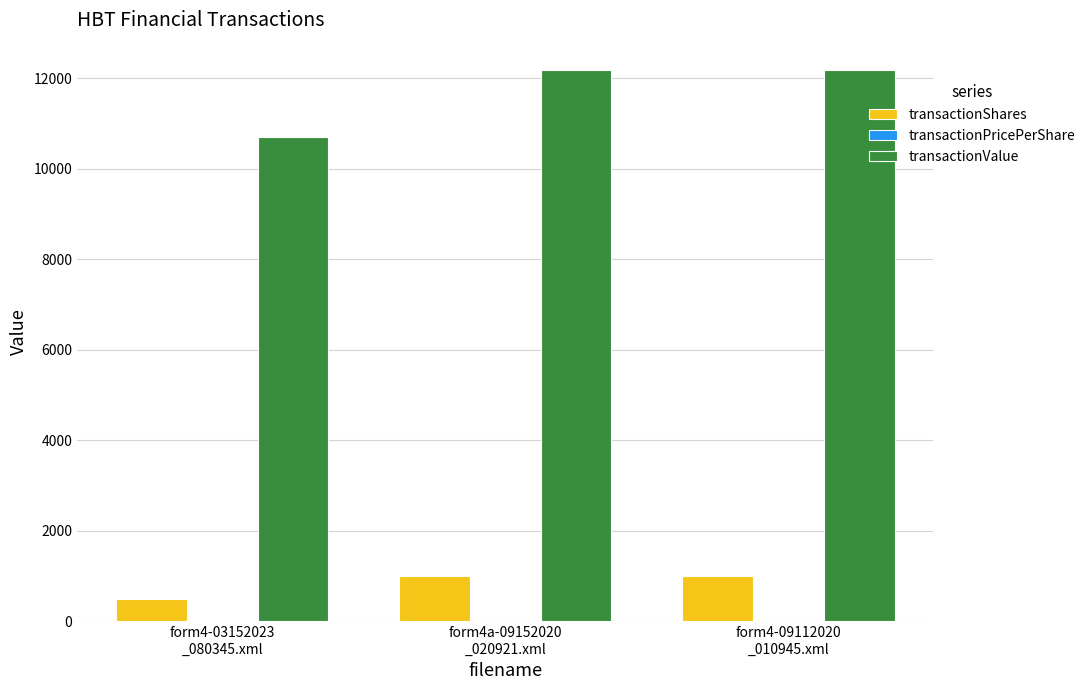

Are the bars horizontal?

No